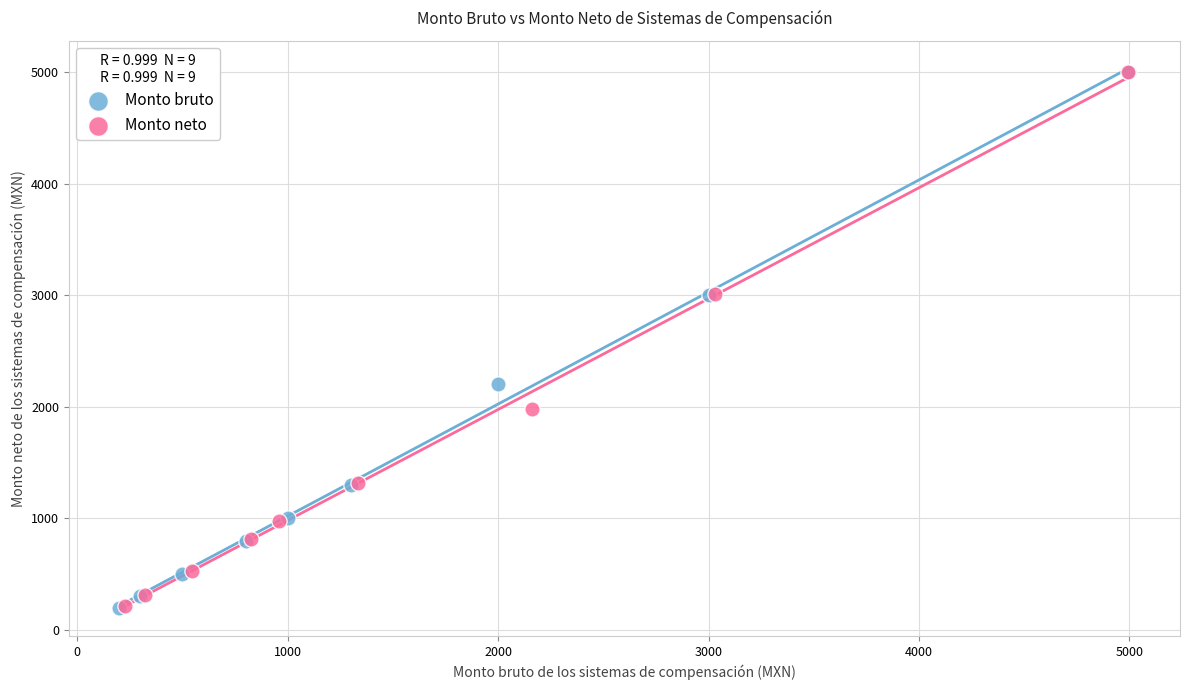

Which series has the widest spread of Y values?

Monto bruto